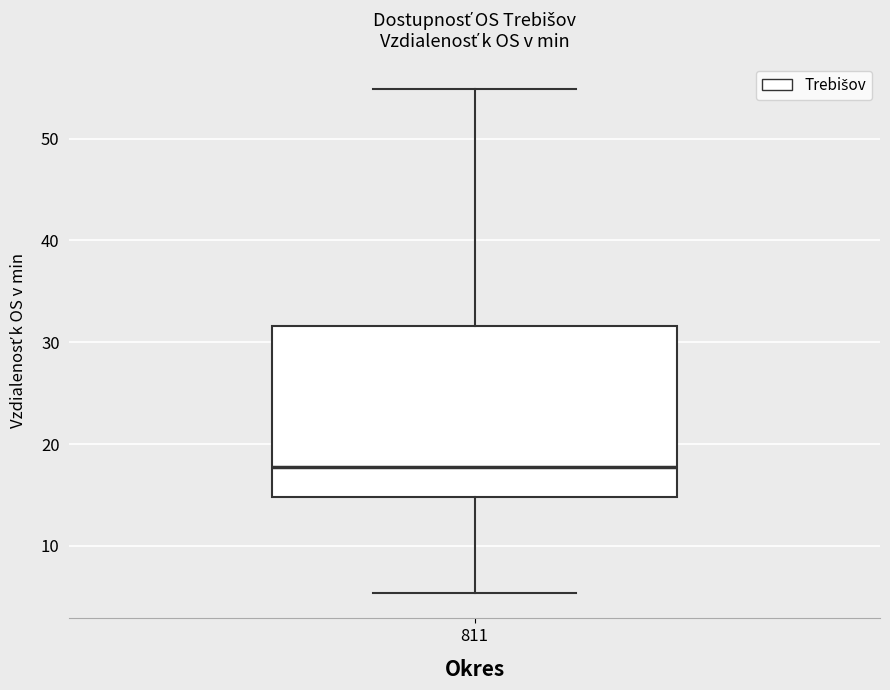

Read this box plot against the y-axis: the position of the median line, the range covered by the box, and the ends of both whiskers. The values are not printed on the chart, so give them approximately, as read against the axis.

median 18, box 15 to 32, whiskers 5 to 55